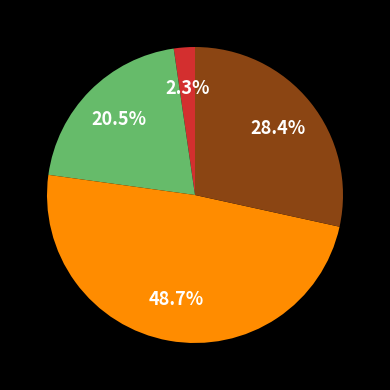

Is there a majority slice in this chart?

No